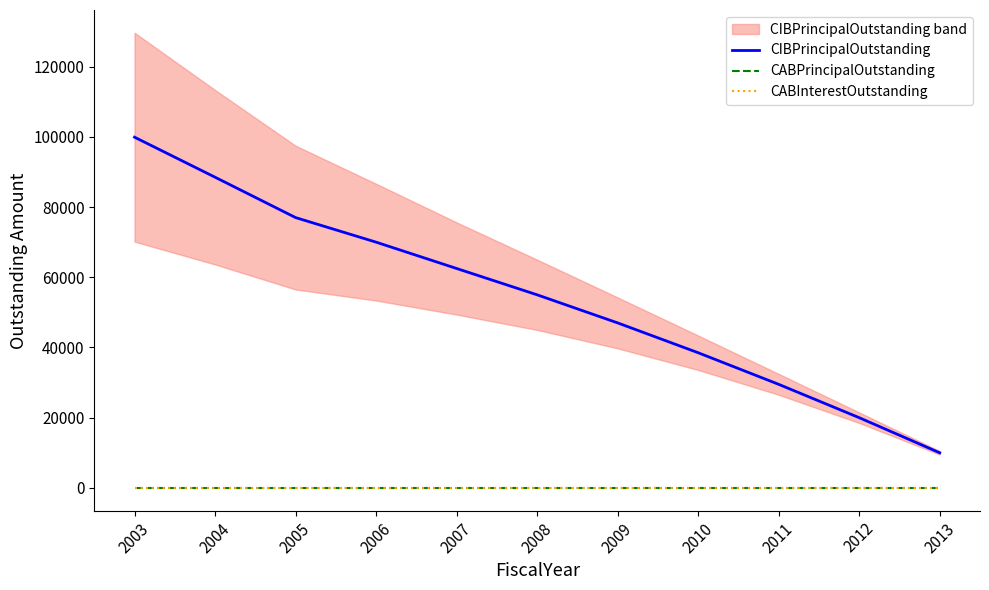

True or false: CABPrincipalOutstanding and CIBPrincipalOutstanding cross at least once.

False